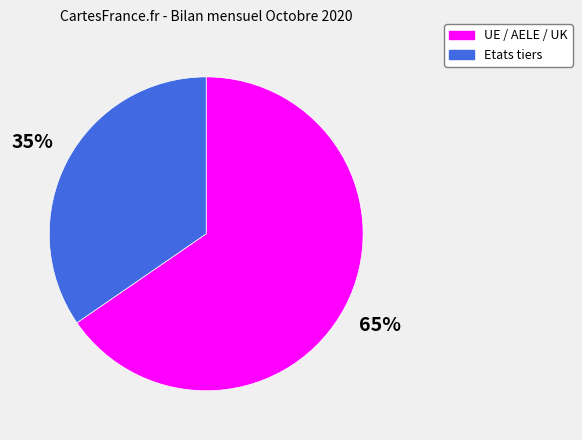

How many segments does this pie chart have?

2